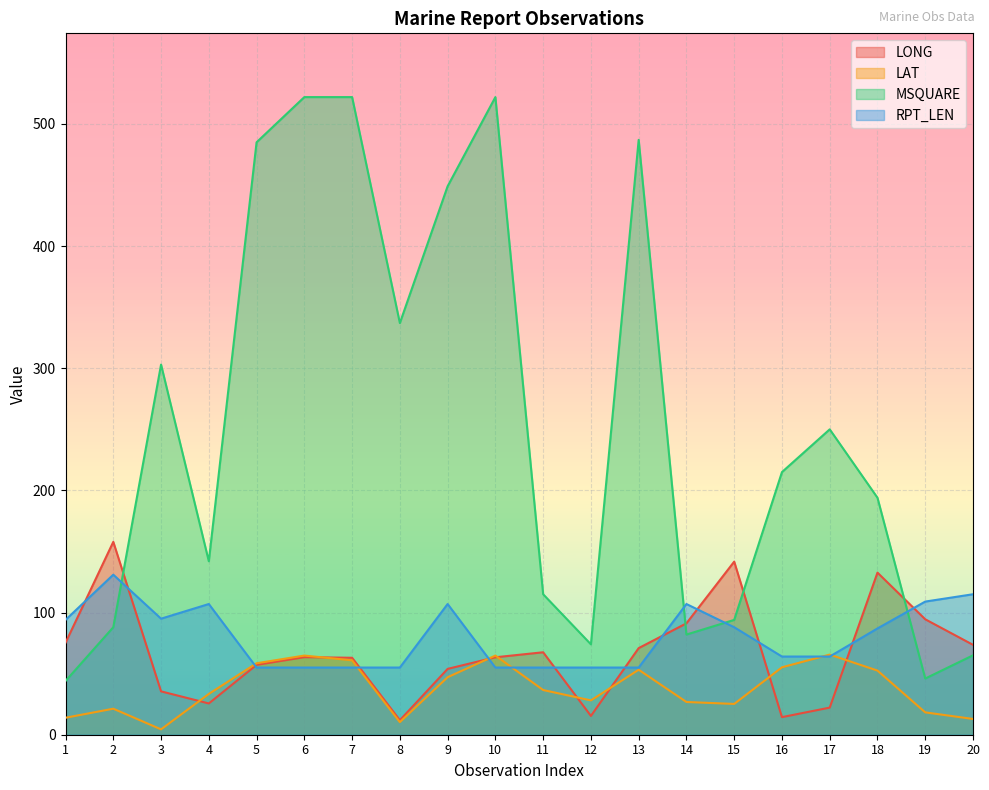

The value of RPT_LEN at 6 is 87.1. True or false?

False